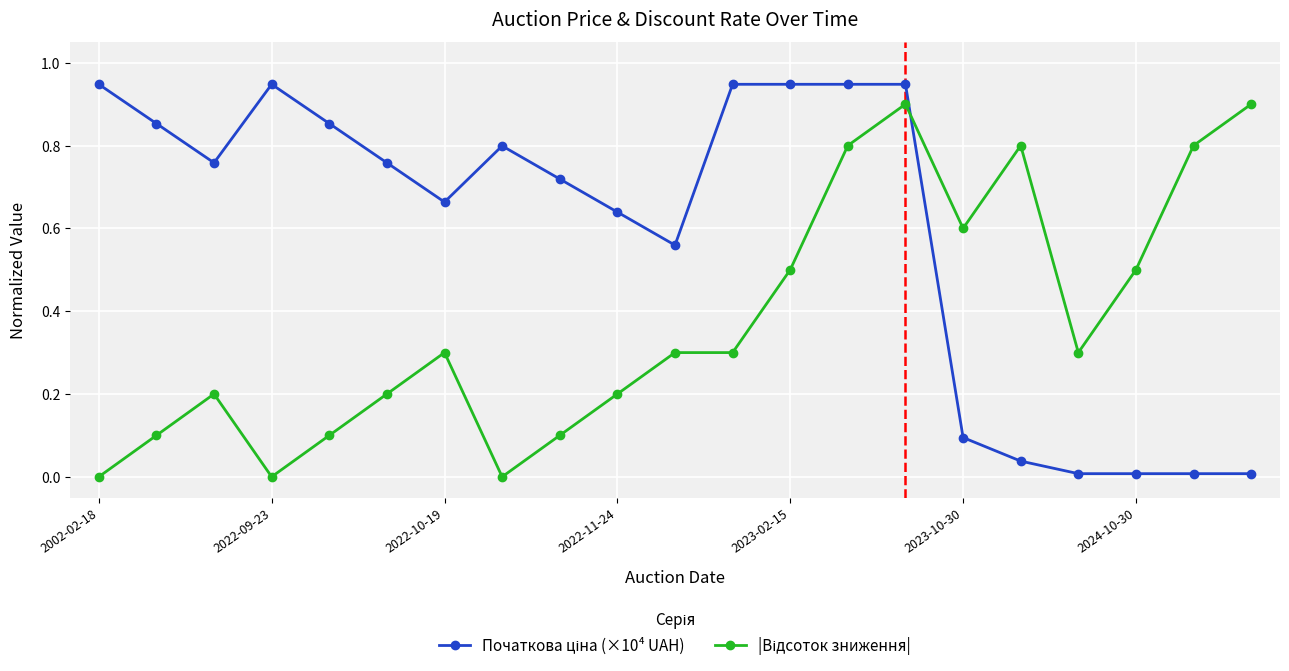

What is the average value of the Початкова ціна (×10⁴ UAH) series?

0.6